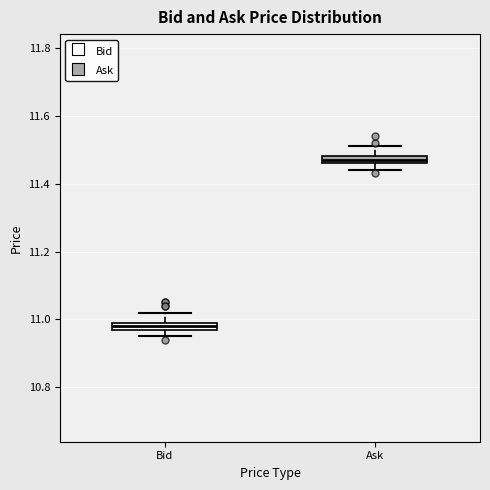

Which box's median line is the lowest?

Bid